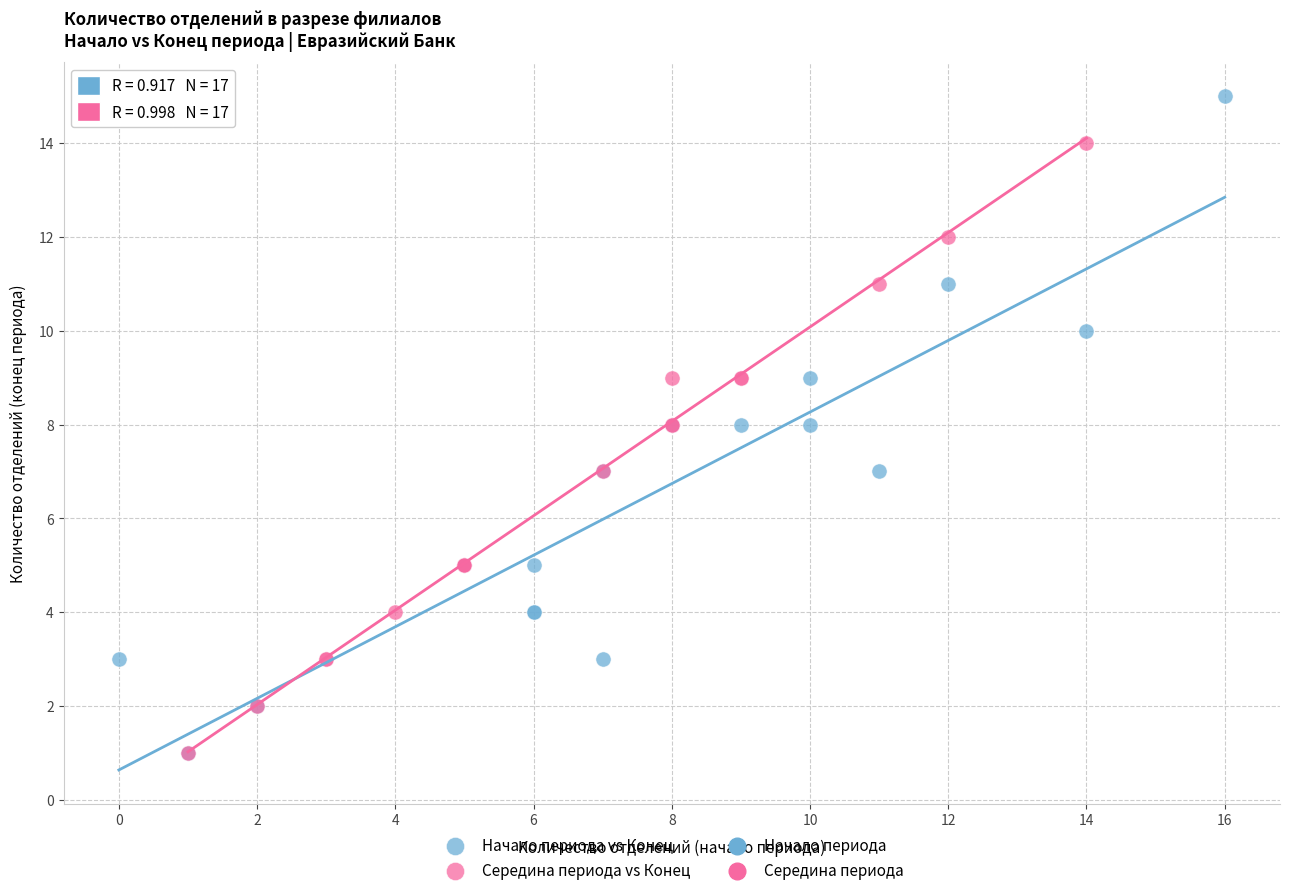

Which series has the widest spread of Y values?

Начало периода vs Конец